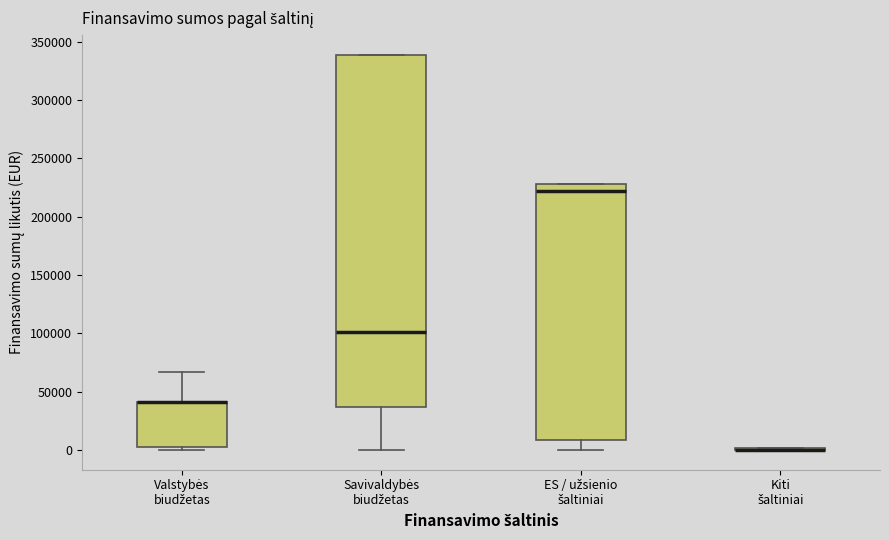

Comparing the boxes themselves (not the whiskers), which one is the tallest?

Savivaldybės biudžetas